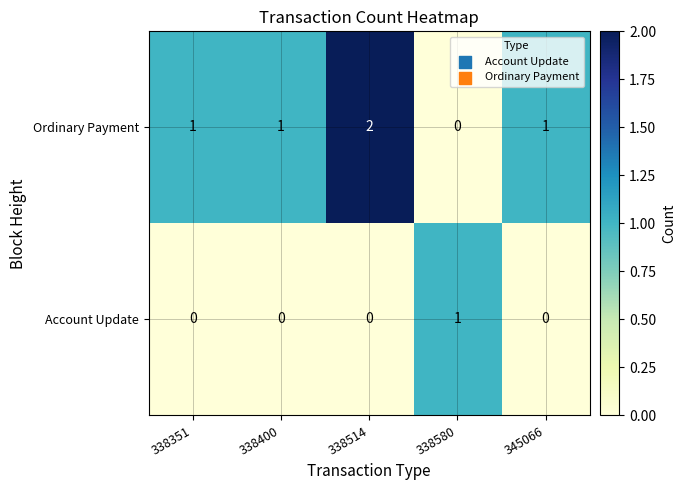

At which category is the sum across all series the highest?

338514